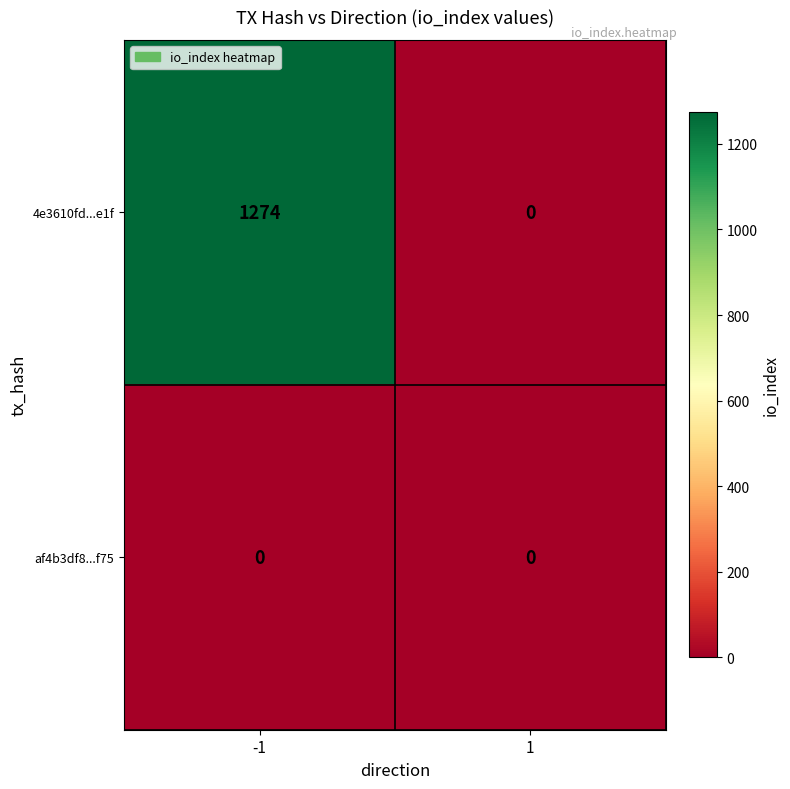

Reading left to right, list all the values displayed in this chart.

4e3610fd...e1f: 1274	0
af4b3df8...f75: 0	0